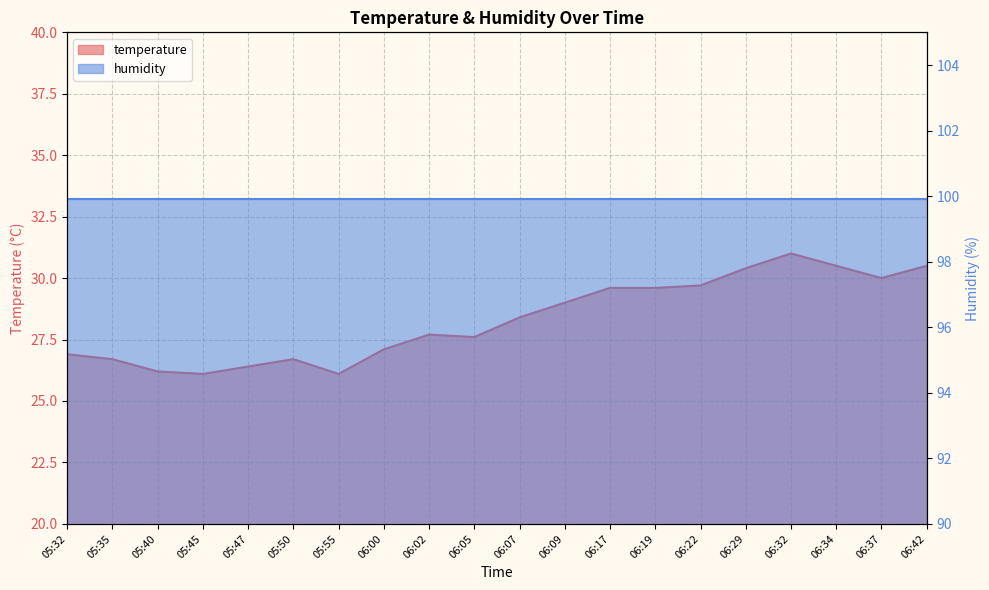

Reading left to right, extract all data points from this chart.

05:32=26.9	05:35=26.7	05:40=26.2	05:45=26.1	05:47=26.4	05:50=26.7	05:55=26.1	06:00=27.1	06:02=27.7	06:05=27.6	06:07=28.4	06:09=29.0	06:17=29.6	06:19=29.6	06:22=29.7	06:29=30.4	06:32=31.0	06:34=30.5	06:37=30.0	06:42=30.5